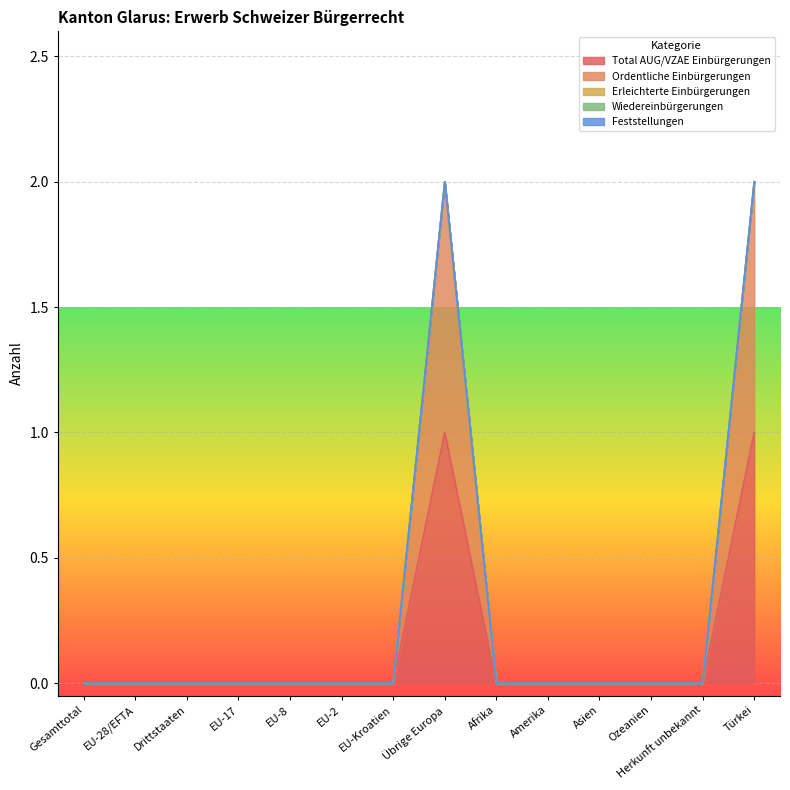

How many distinct data groups are displayed?

5